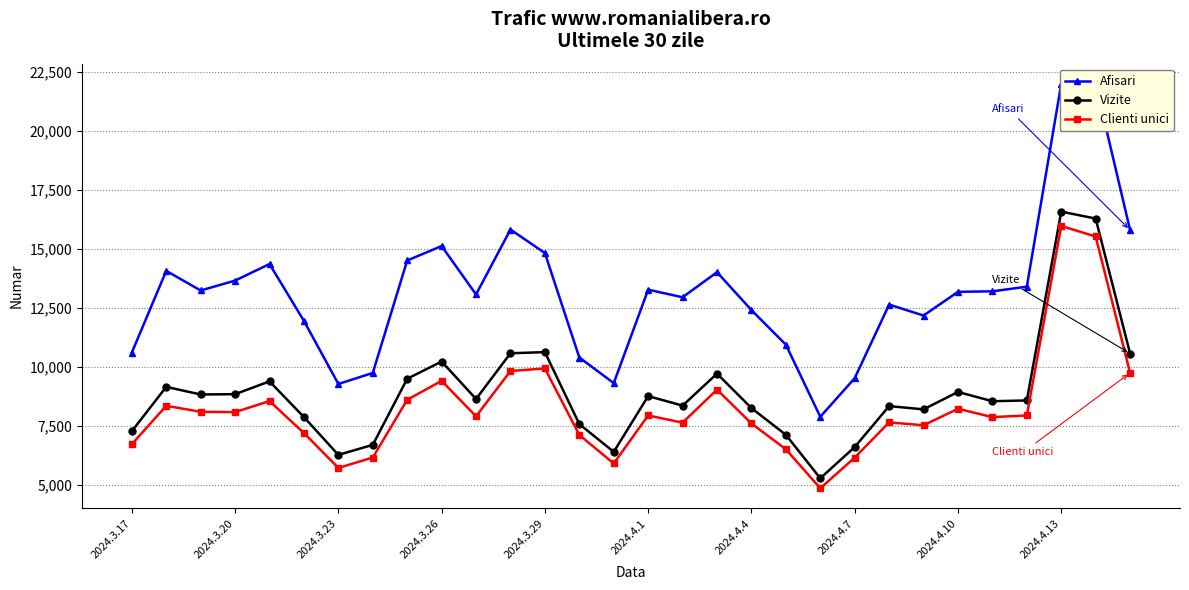

Rank the series by their maximum value, from lowest to highest.

Clienti unici, Vizite, Afisari